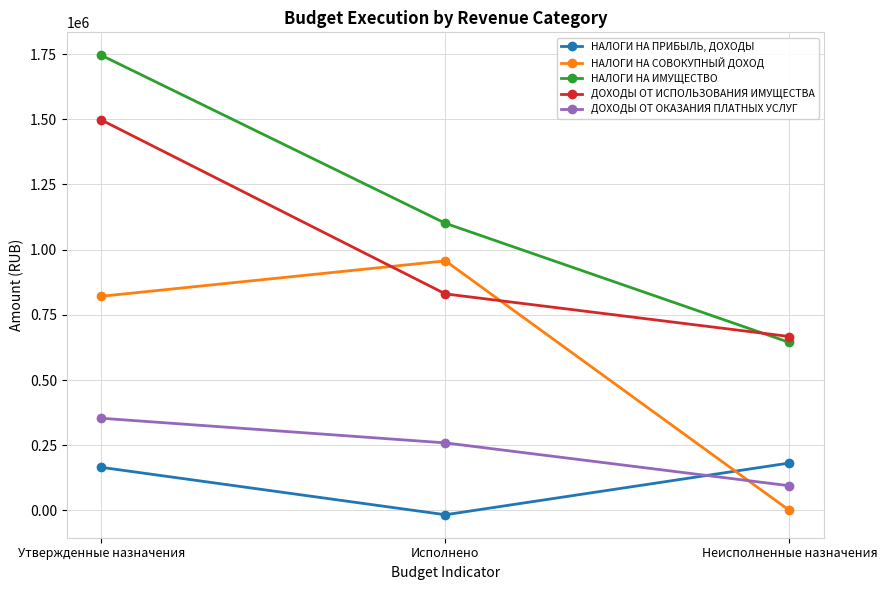

How many data points in ДОХОДЫ ОТ ОКАЗАНИЯ ПЛАТНЫХ УСЛУГ are less than 258948?

1